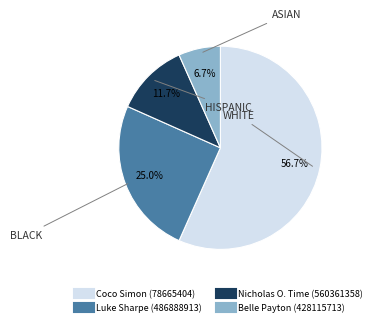

Which category has the biggest portion of the pie?

Coco Simon (78665404)